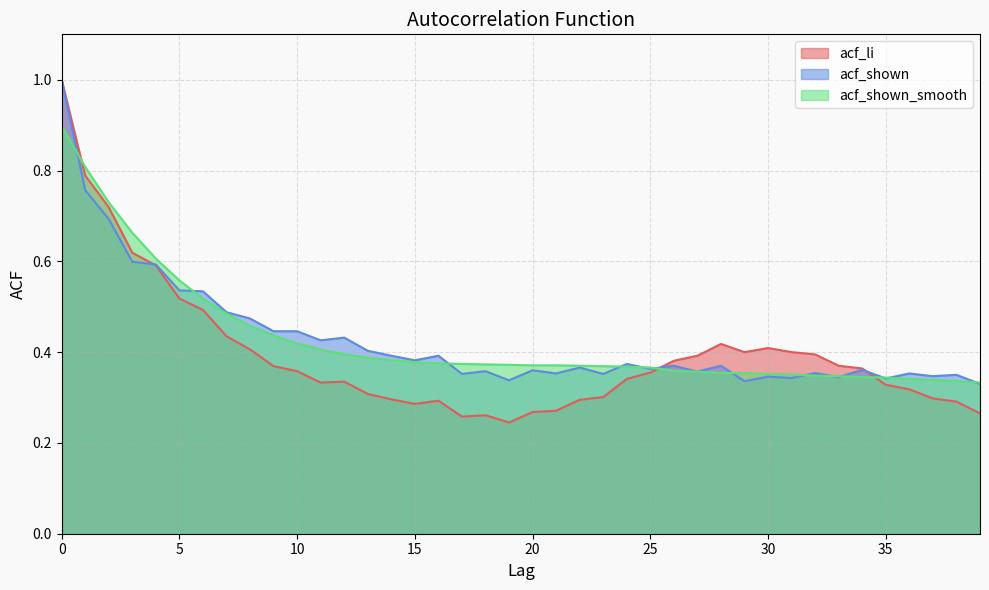

Which series has the largest range (max minus min)?

acf_li